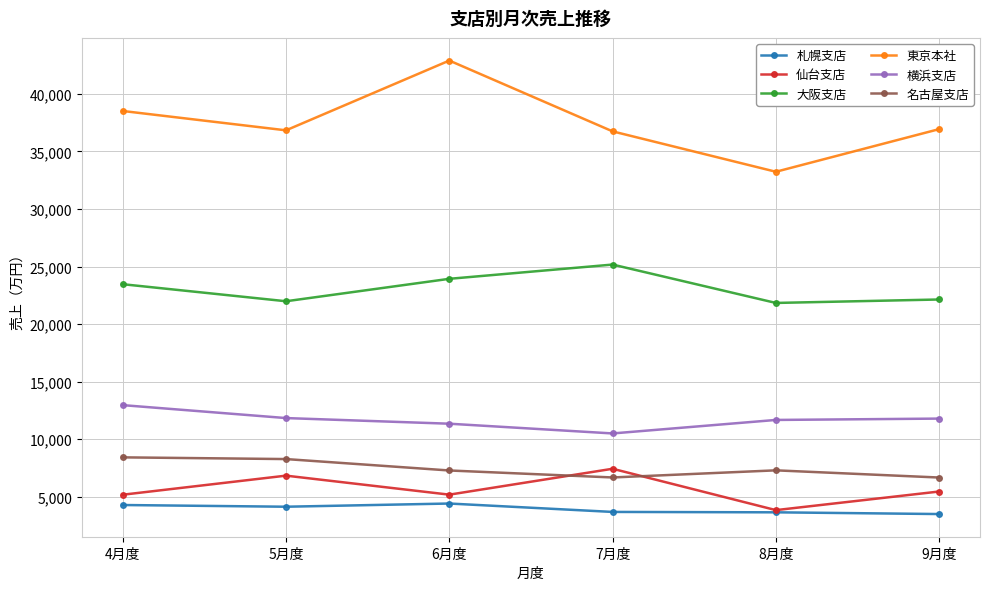

What is the difference between the maximum and minimum values in the 横浜支店 series?

2460